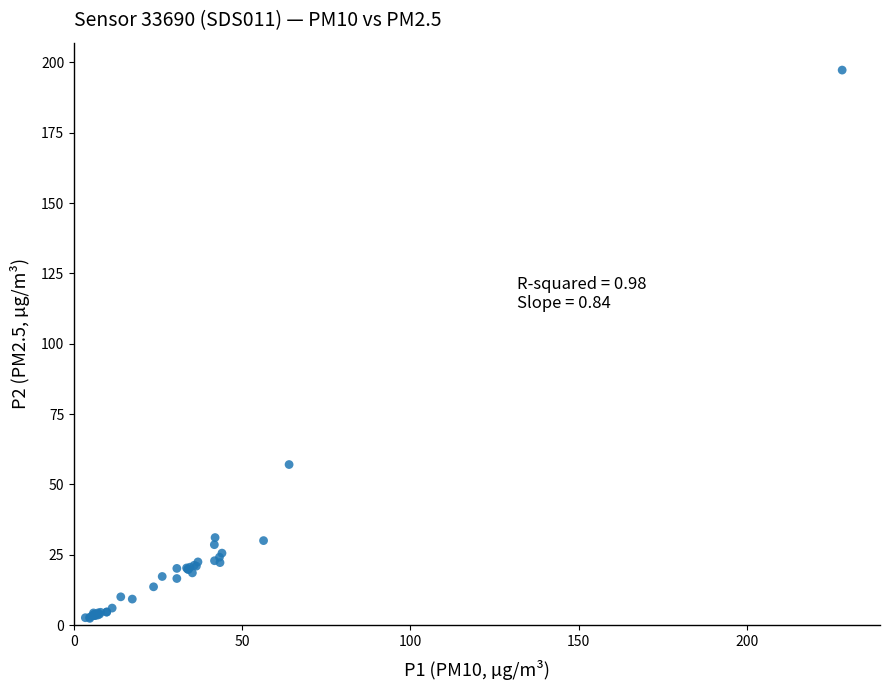

What Y value in the scatter plot is closest to 99?

57.1